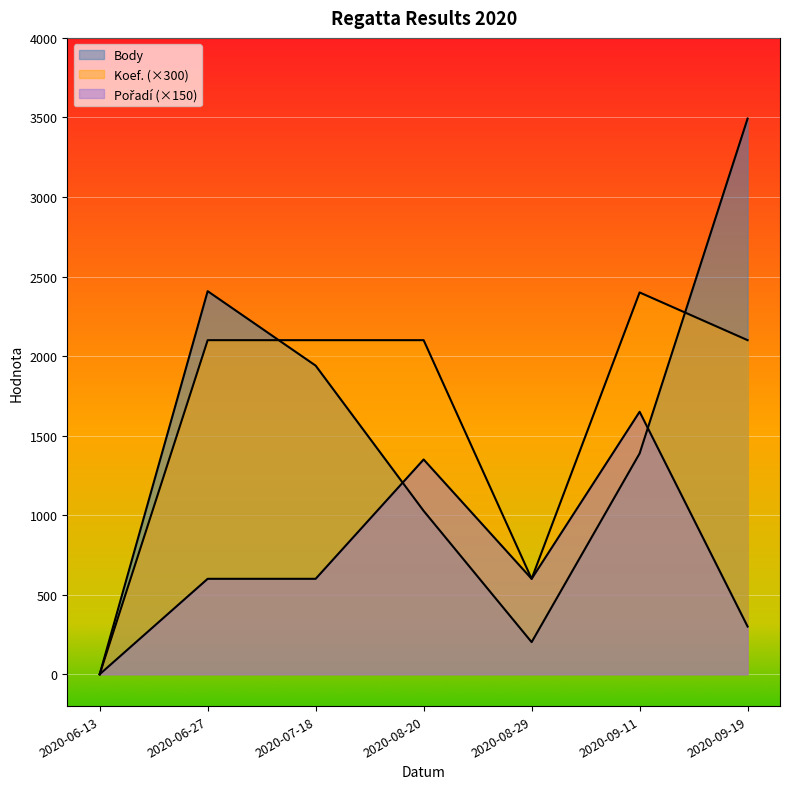

Which series has the largest total across all categories?

Koef.